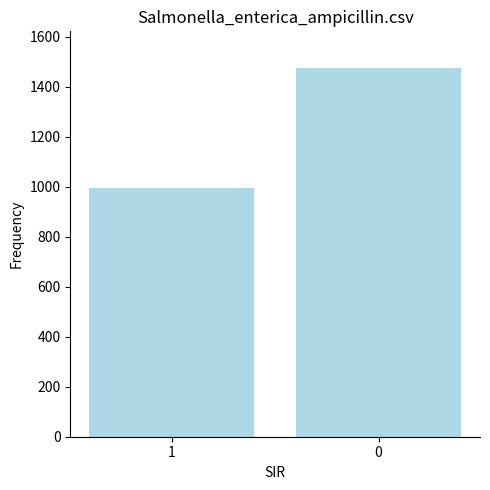

What is the value of the 1st bar from the left?

996